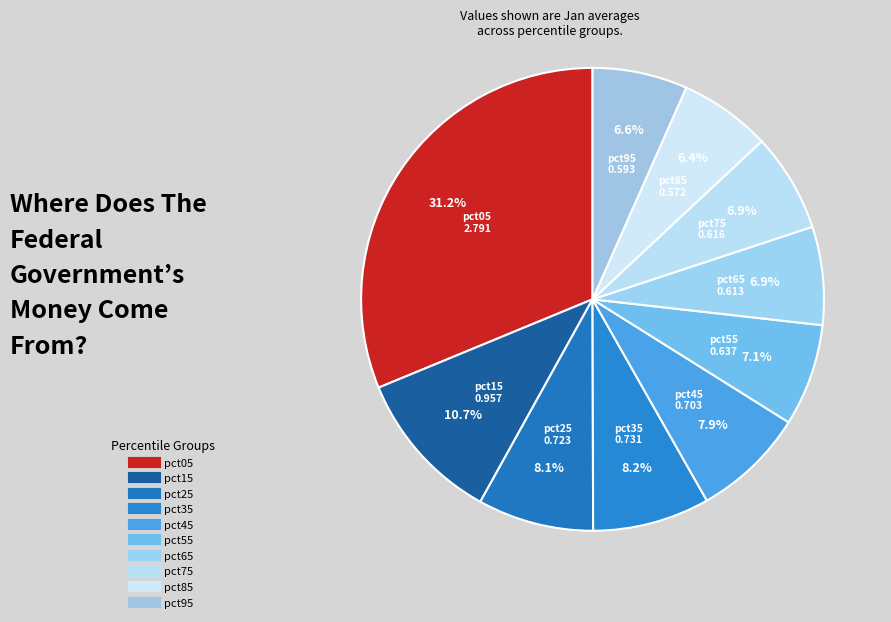

Count the number of slices in the pie.

10